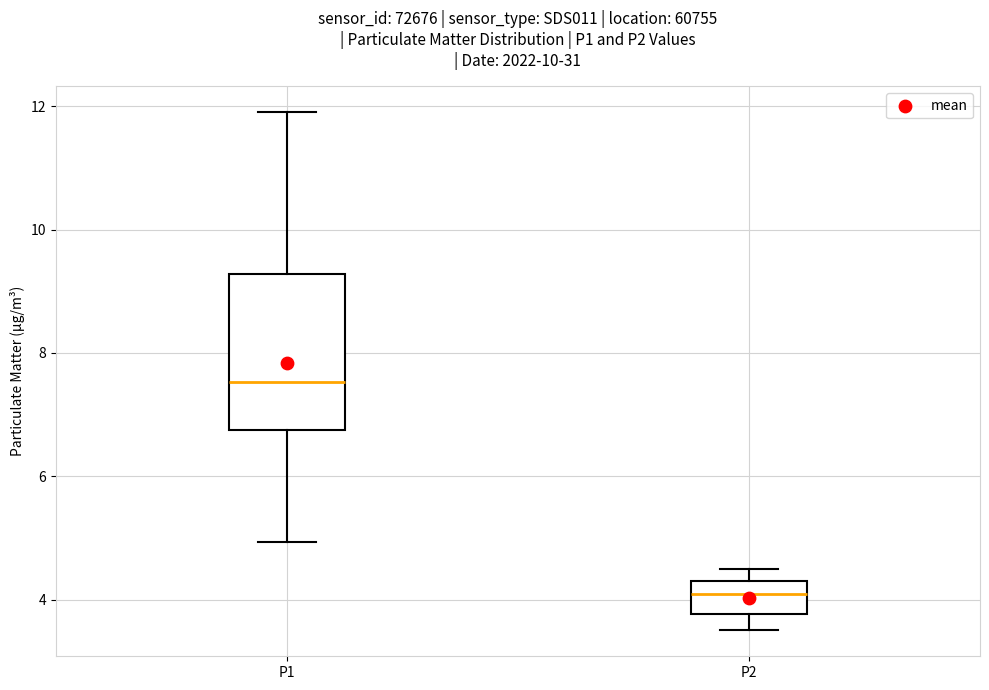

Which box's median line is the lowest?

P2